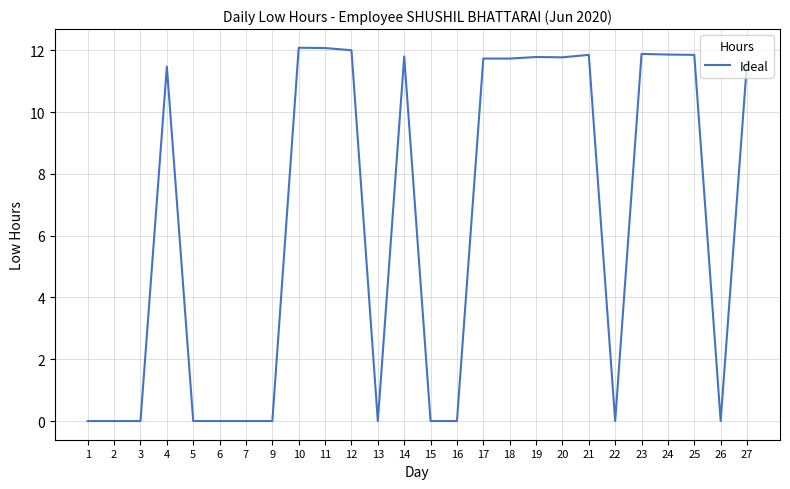

What is the ratio of the value at 21 to the value at 17?

1.0